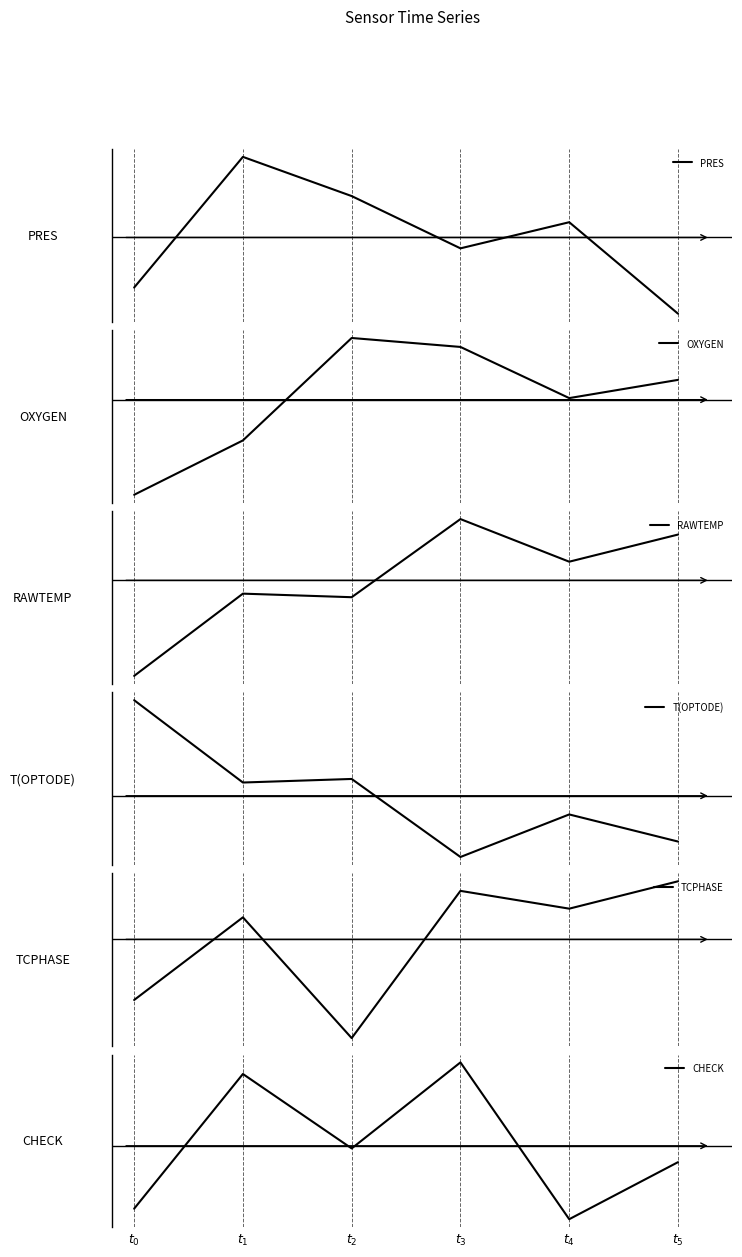

True or false: OXYGEN and PRES intersect in this chart.

False